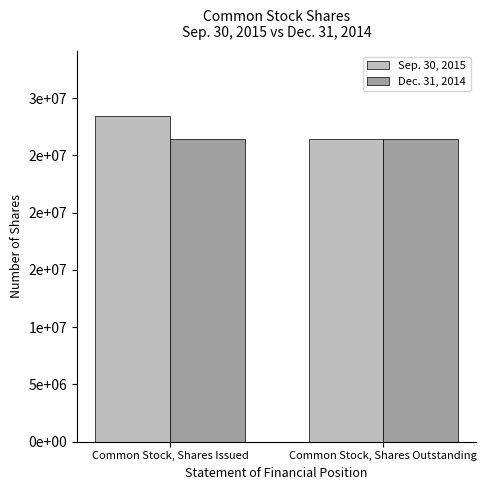

Are the bars grouped side by side (vs. stacked)?

Yes